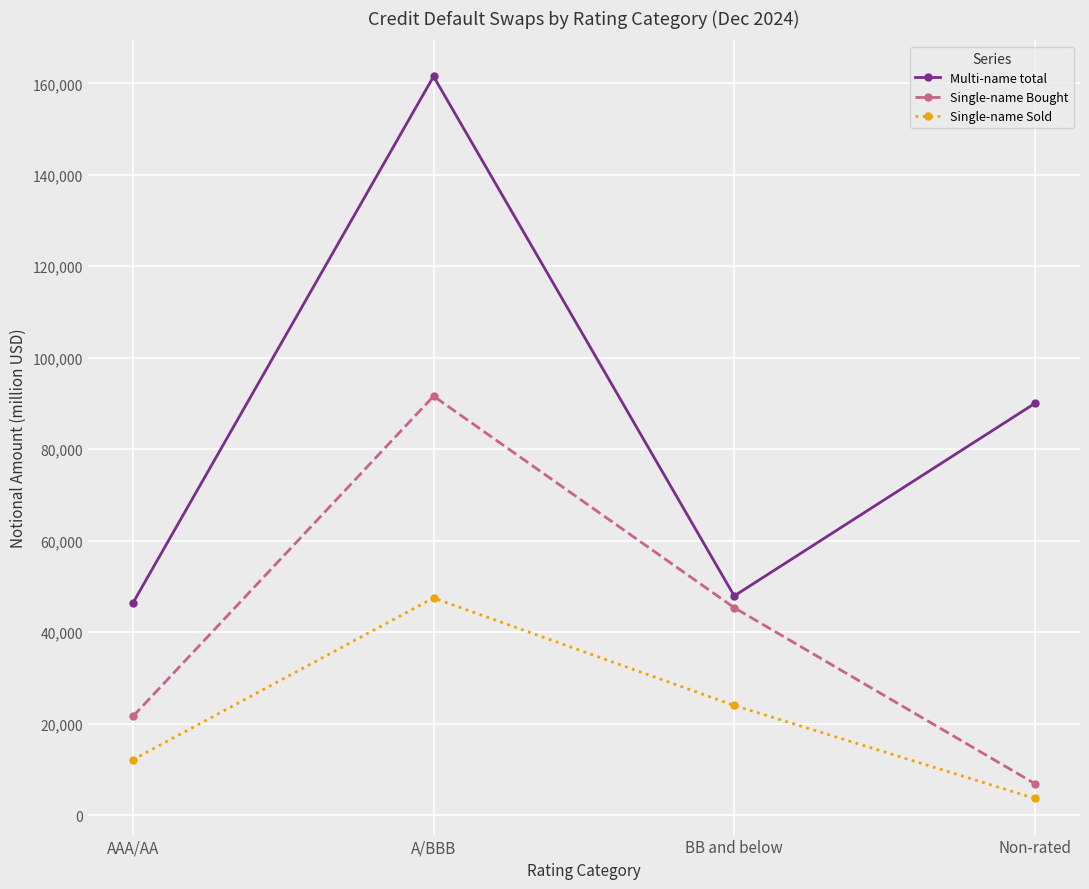

Which category has the lowest value in the Single-name Sold series?

Non-rated